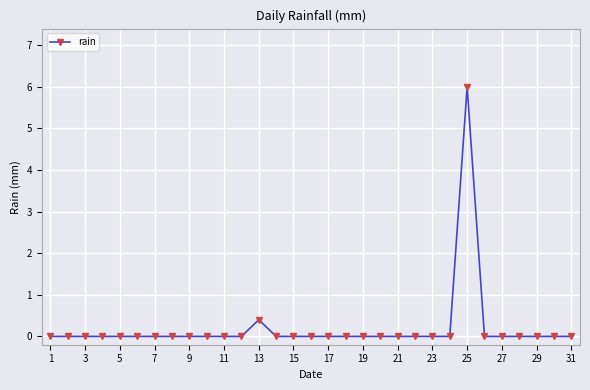

What is the sum of all values?

6.4